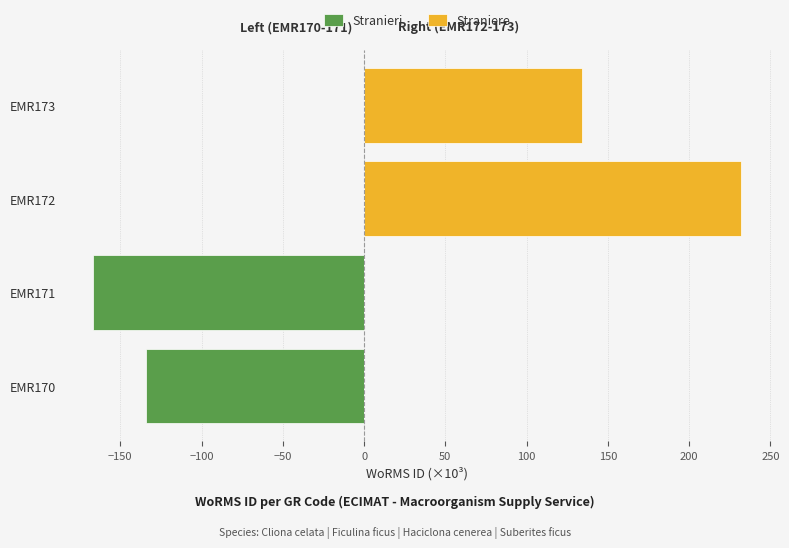

List the series in order of their peak value, highest first.

Straniere, Stranieri